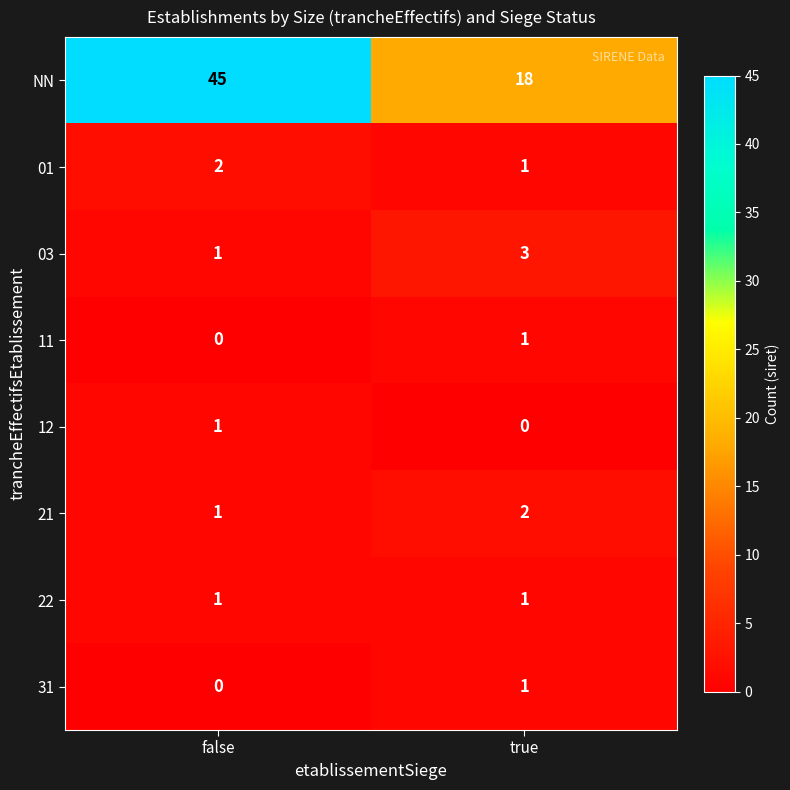

The value of 22 at false is 2. True or false?

False